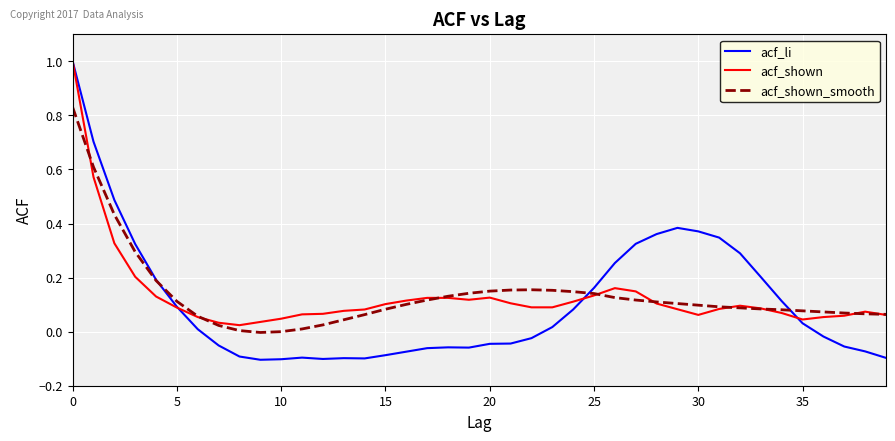

What is the highest value of the acf_shown series?

1.0